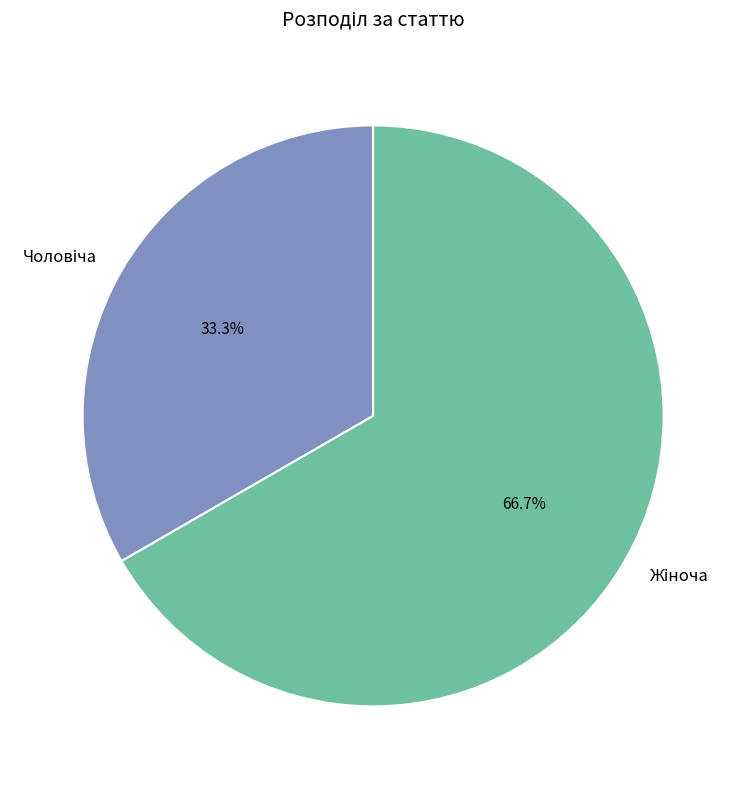

To the nearest percent, what is the average slice percentage?

50%